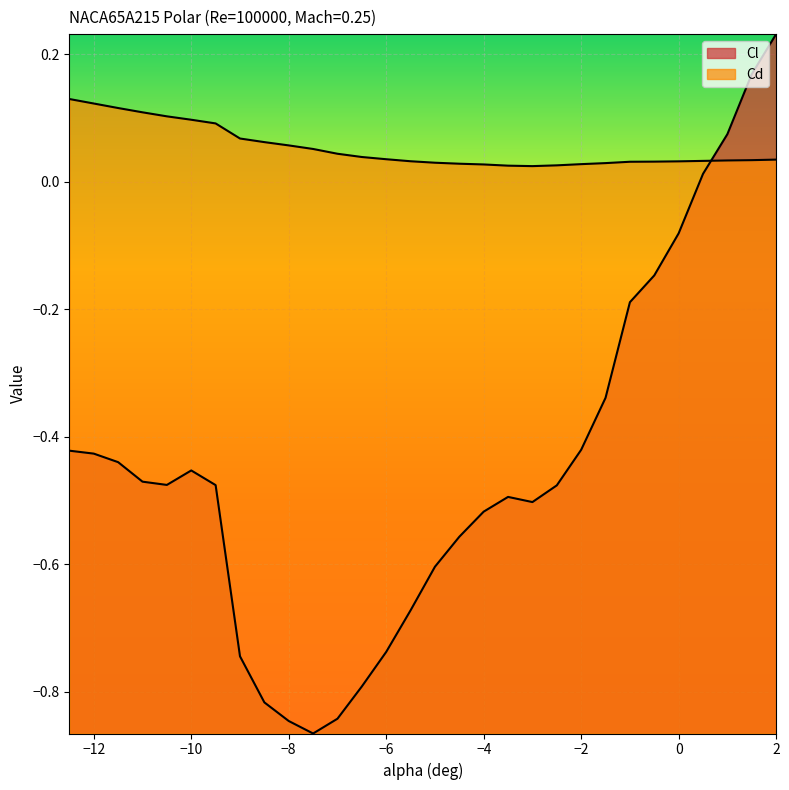

Rank the series by their maximum value, from lowest to highest.

Cd, Cl